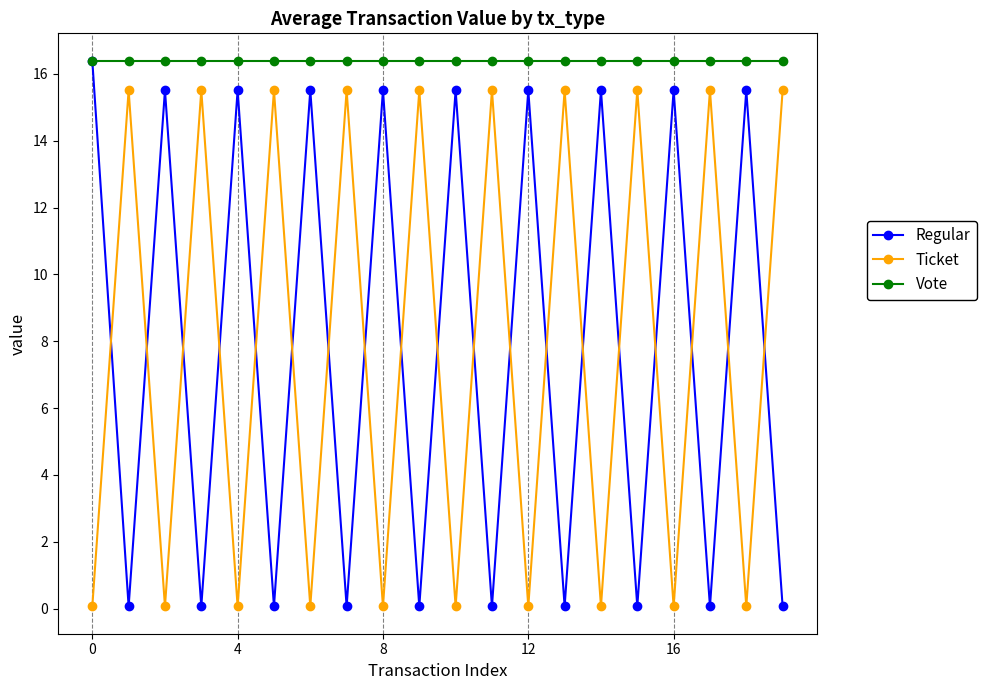

What is the difference between the maximum and minimum values in the Regular series?

16.3